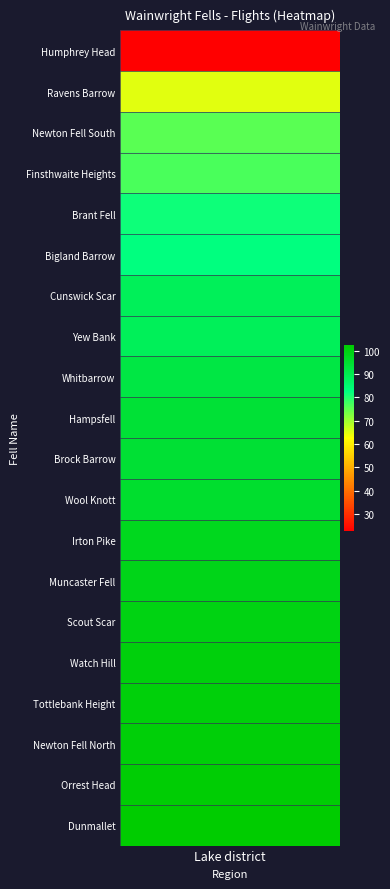

Rank the categories by value from highest to lowest.

19, 18, 17, 16, 15, 14, 13, 12, 11, 10, 9, 8, 6, 7, 5, 4, 3, 2, 1, 0